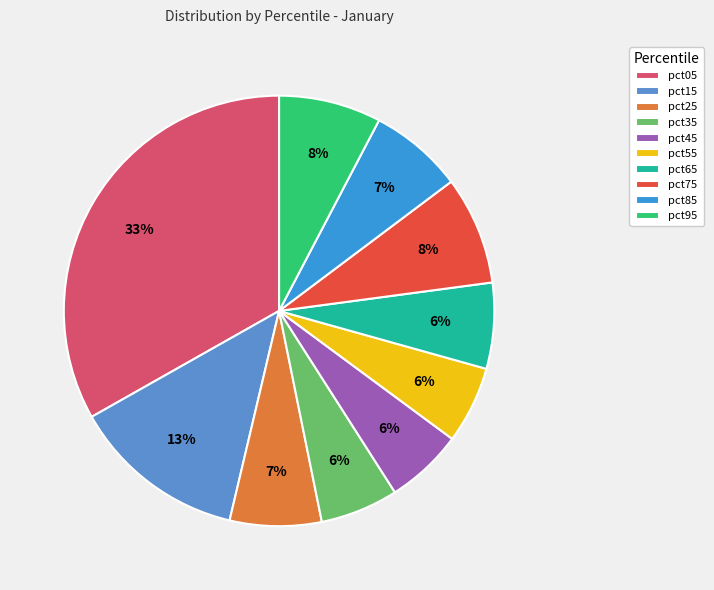

Is pct05 the majority of the pie?

No